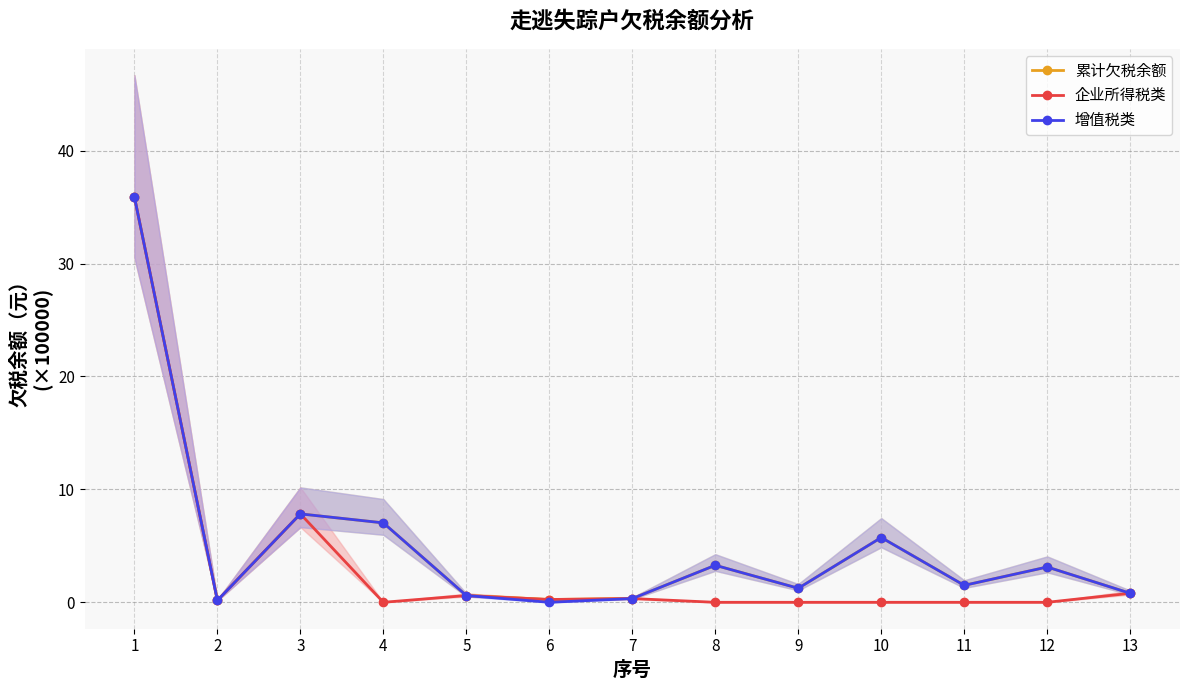

What is the lowest value of the 累计欠税余额 series?

0.2